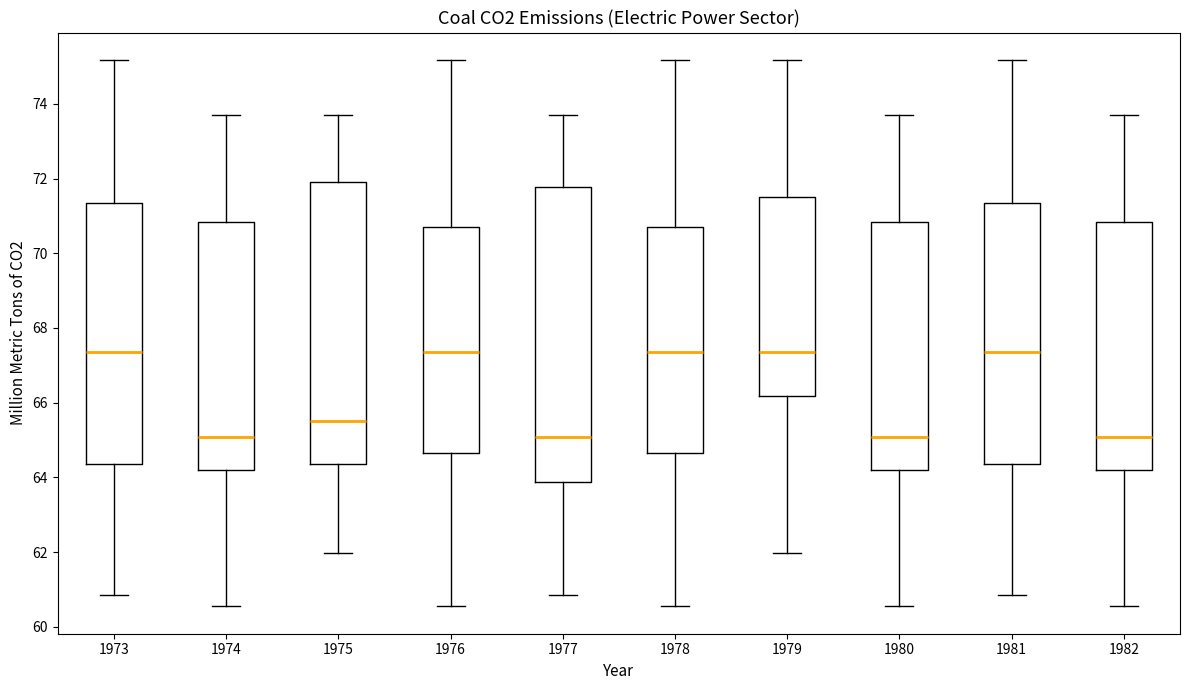

Reading left to right, read every box against the y-axis: the position of its median line, the range the box covers, and the ends of its whiskers. The values are not printed on the chart, so give them approximately, as read against the axis.

1973: median 67.4, box 64.4 to 71.4, whiskers 60.8 to 75.2
1974: median 65.0, box 64.2 to 70.8, whiskers 60.6 to 73.6
1975: median 65.6, box 64.4 to 71.8, whiskers 62.0 to 73.6
1976: median 67.4, box 64.6 to 70.6, whiskers 60.6 to 75.2
1977: median 65.0, box 63.8 to 71.8, whiskers 60.8 to 73.6
1978: median 67.4, box 64.6 to 70.6, whiskers 60.6 to 75.2
1979: median 67.4, box 66.2 to 71.4, whiskers 62.0 to 75.2
1980: median 65.0, box 64.2 to 70.8, whiskers 60.6 to 73.6
1981: median 67.4, box 64.4 to 71.4, whiskers 60.8 to 75.2
1982: median 65.0, box 64.2 to 70.8, whiskers 60.6 to 73.6